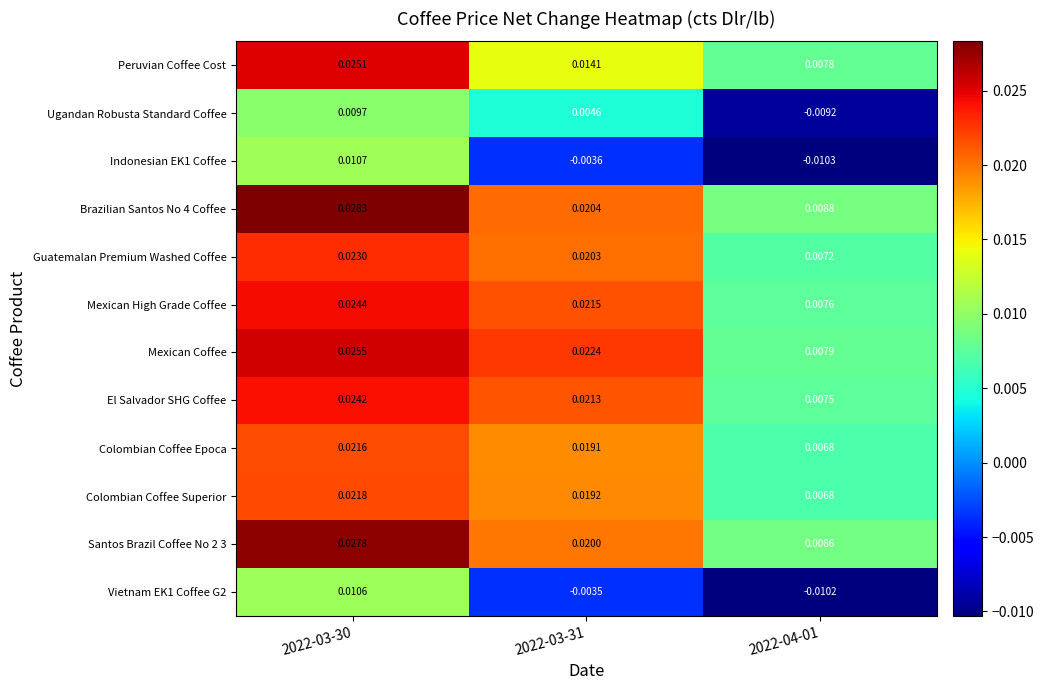

At how many categories does at least one series exceed 0?

3